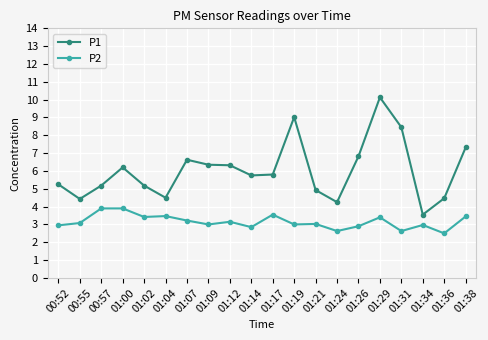

What is the total value across all series at 01:02?

8.6